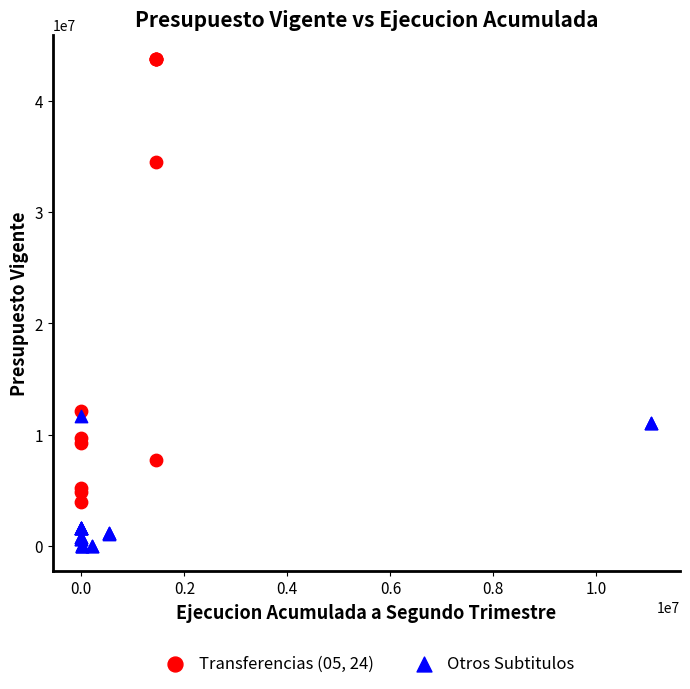

Which series has the largest Y range (max minus min)?

Transferencias (05, 24)